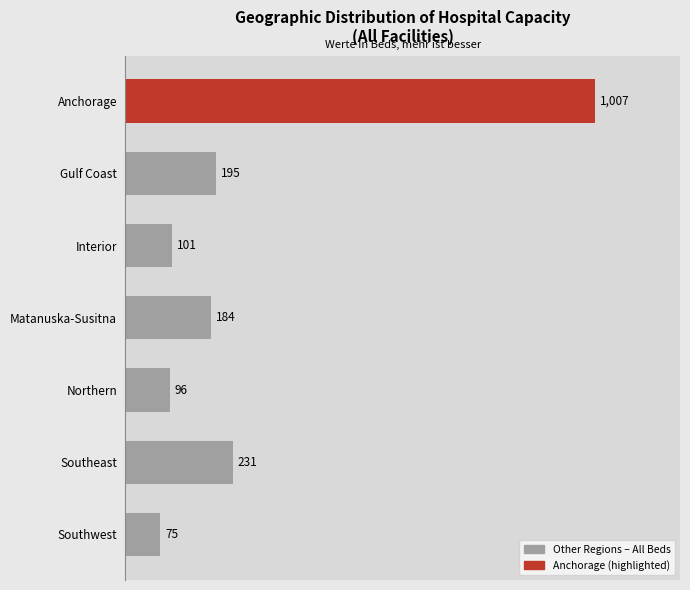

What is the label of the 5th bar from the top?

Northern